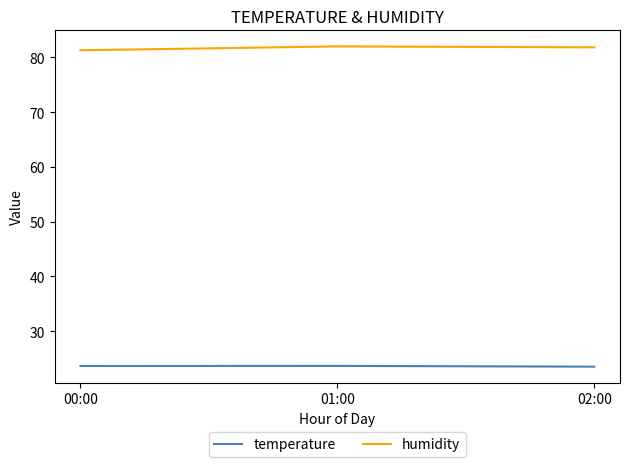

What is the smallest value displayed?

23.5